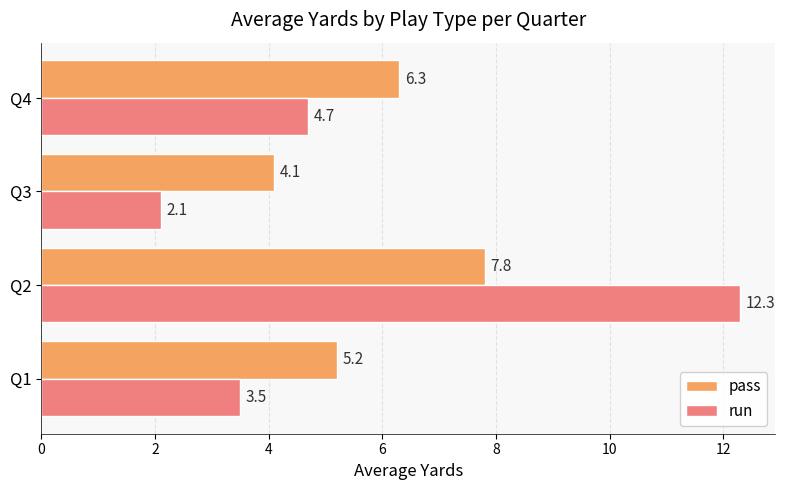

Rank the categories by run value from lowest to highest.

Q3, Q1, Q4, Q2